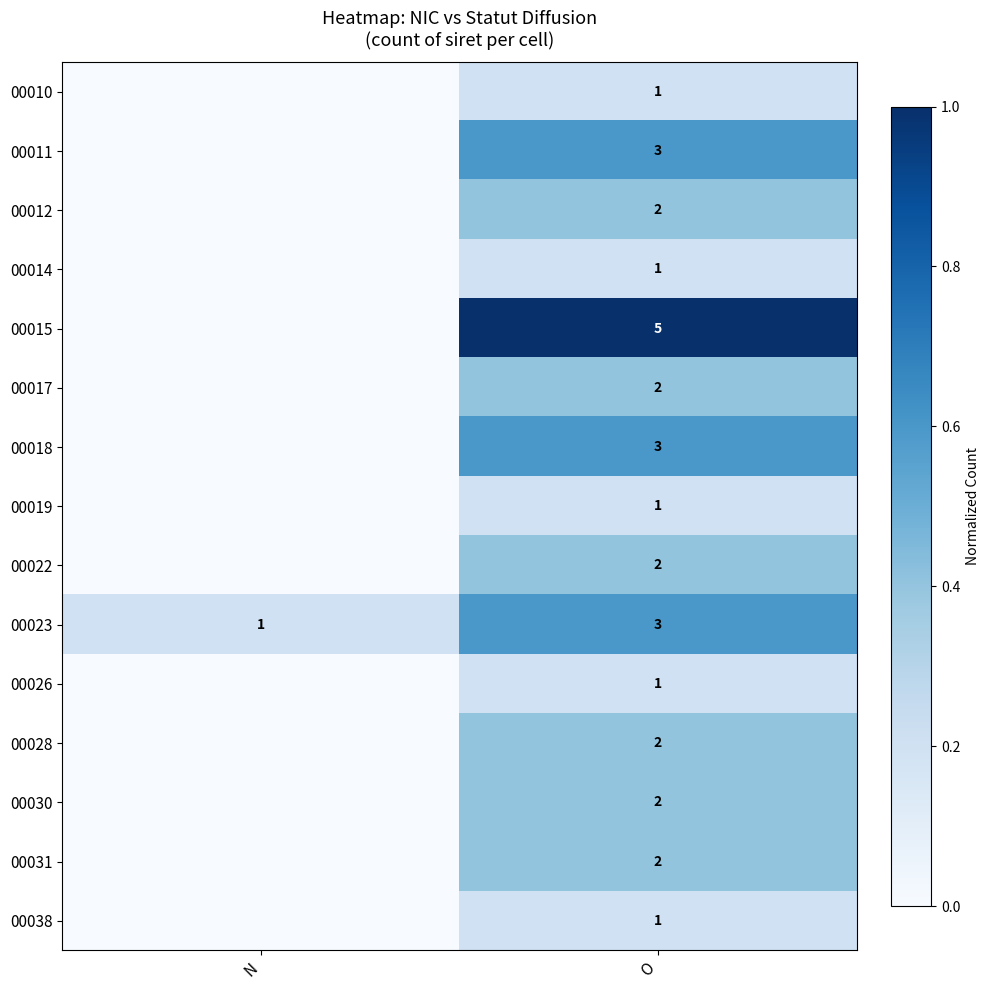

At which label is 00023 closest to 2?

N